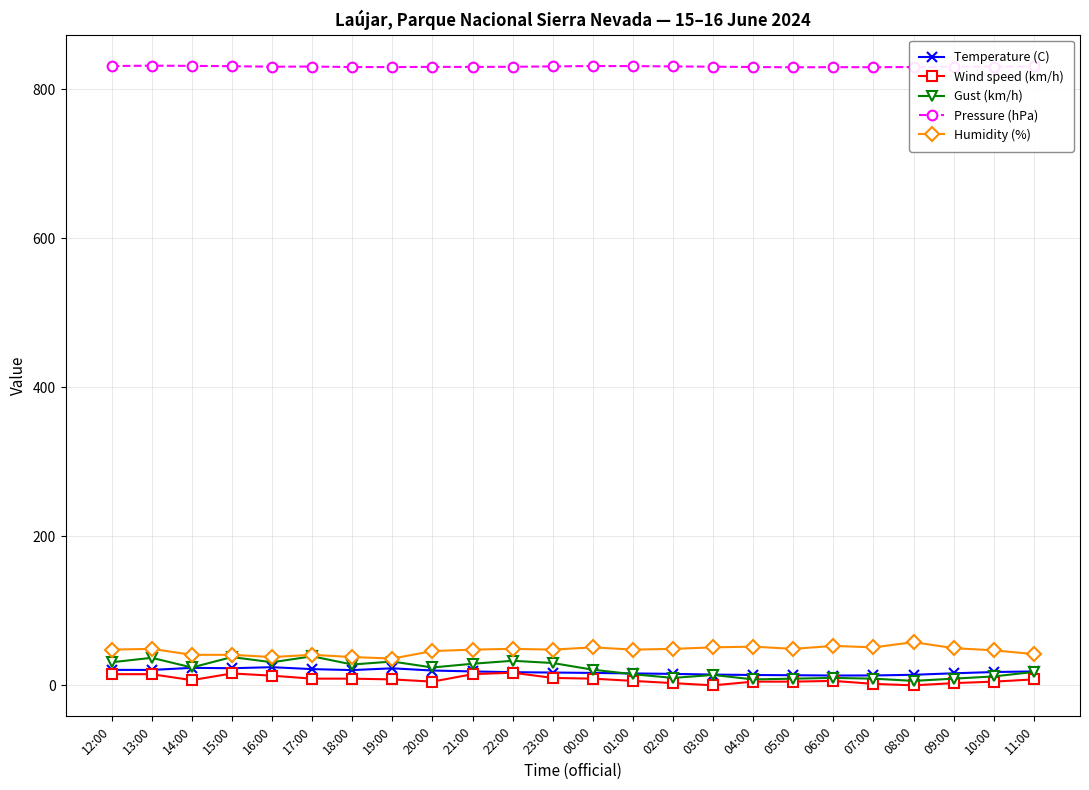

How many lines are shown in the chart?

5